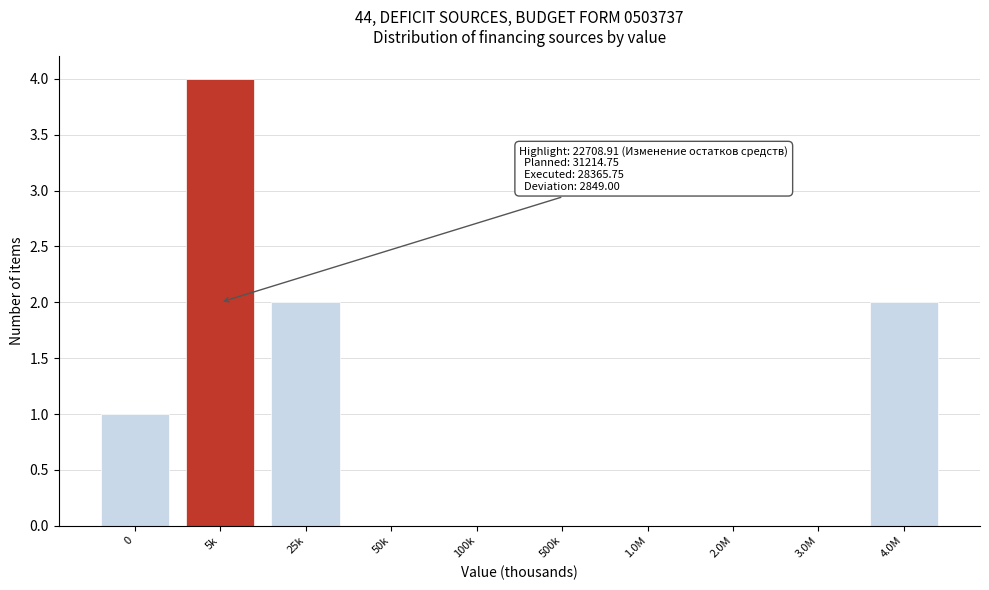

Reading right to left, what are all the values shown in this chart?

4.0M=2	3.0M=0	2.0M=0	1.0M=0	500k=0	100k=0	50k=0	25k=2	5k=4	0=1